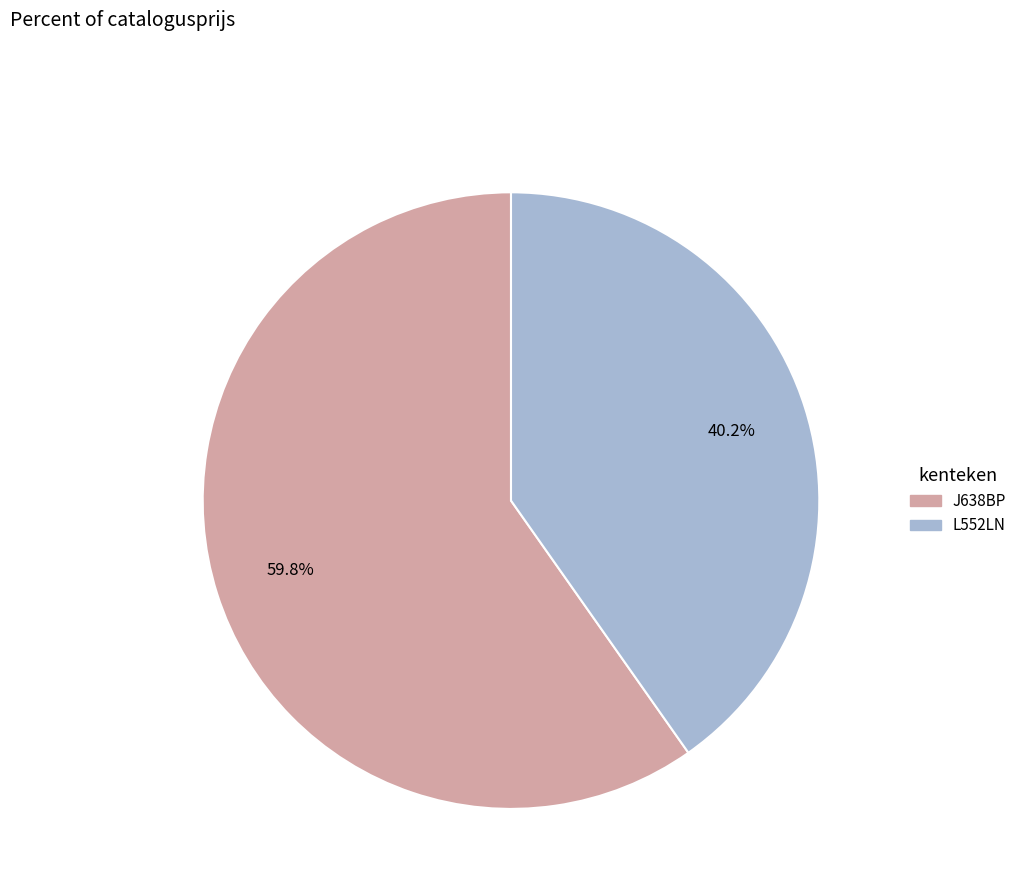

To the nearest percent, what is the difference between the J638BP and L552LN slice percentages?

20%